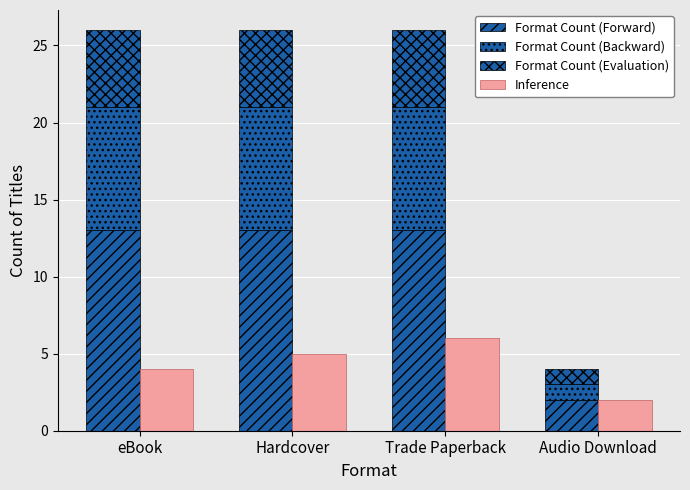

How many data points does each series have?

4